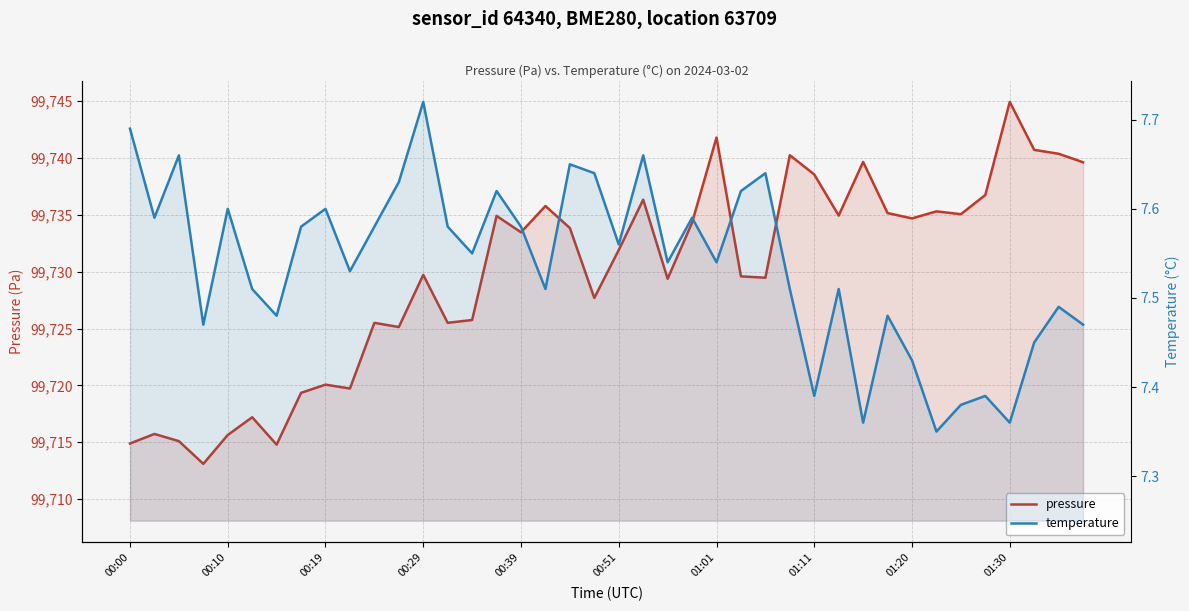

What is the maximum value for temperature?

7.7